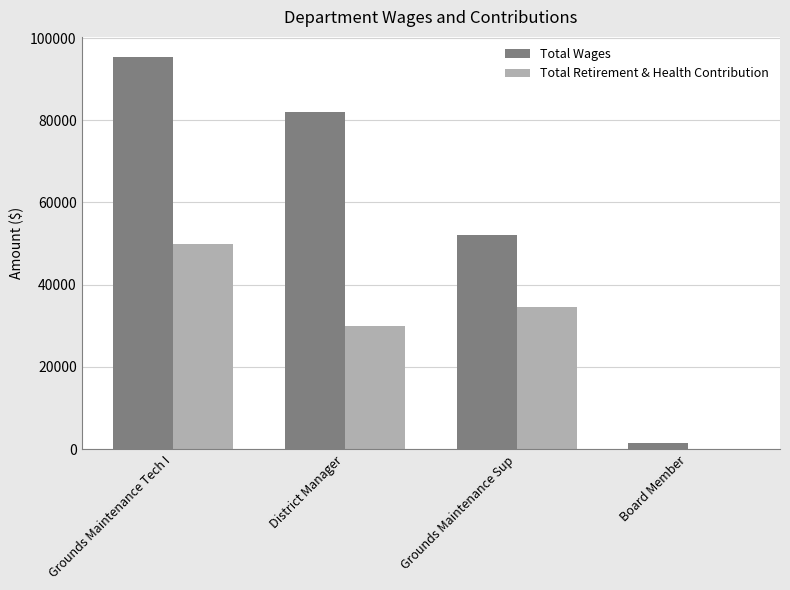

What is the difference between the Total Wages values at District Manager and Board Member?

80410